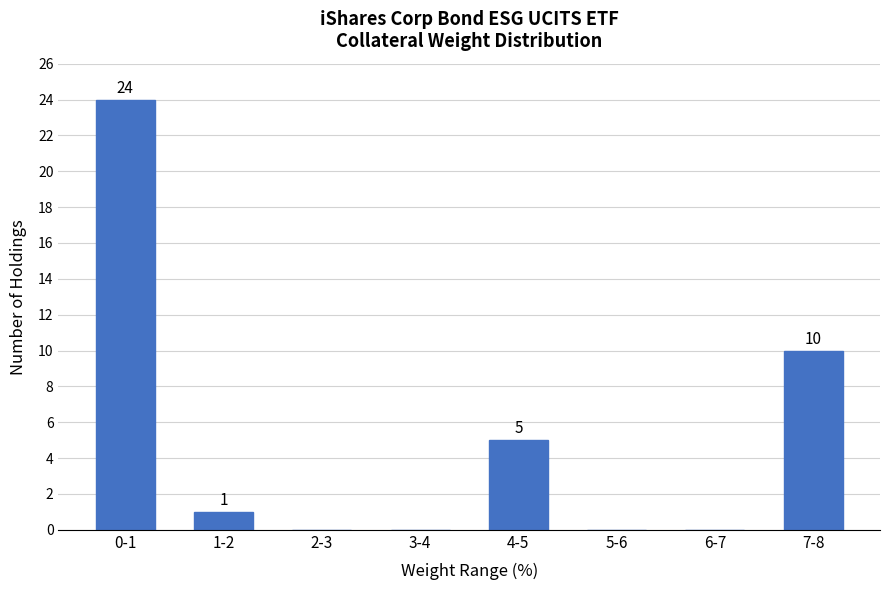

Reading left to right, transcribe all the data shown in this chart.

0-1=24	1-2=1	2-3=0	3-4=0	4-5=5	5-6=0	6-7=0	7-8=10